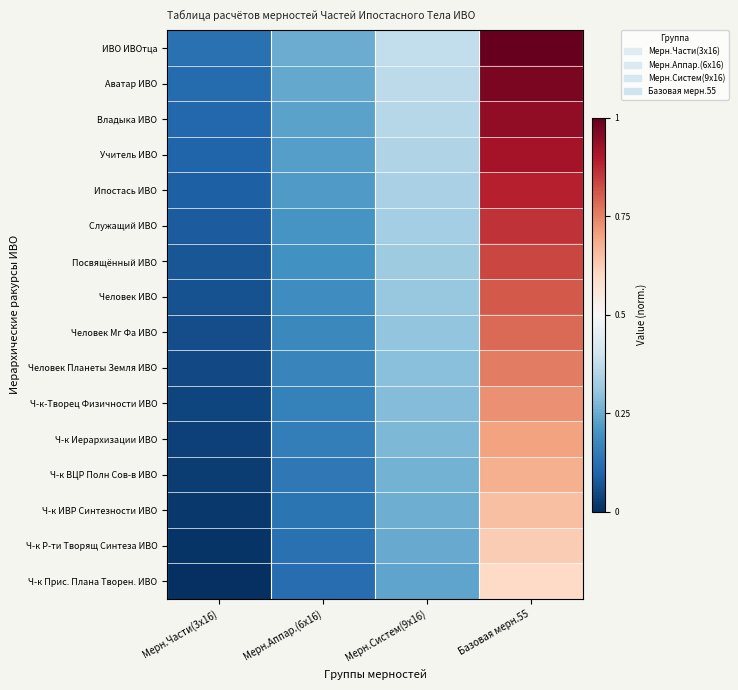

Reading left to right, extract all data points from this chart.

ИВО ИВОтца: Мерн.Части(3х16)=0.1	Мерн.Аппар.(6х16)=0.3	Мерн.Систем(9х16)=0.4	Базовая мерн.55=1.0
Аватар ИВО: Мерн.Части(3х16)=0.1	Мерн.Аппар.(6х16)=0.2	Мерн.Систем(9х16)=0.4	Базовая мерн.55=1.0
Владыка ИВО: Мерн.Части(3х16)=0.1	Мерн.Аппар.(6х16)=0.2	Мерн.Систем(9х16)=0.4	Базовая мерн.55=0.9
Учитель ИВО: Мерн.Части(3х16)=0.1	Мерн.Аппар.(6х16)=0.2	Мерн.Систем(9х16)=0.3	Базовая мерн.55=0.9
Ипостась ИВО: Мерн.Части(3х16)=0.1	Мерн.Аппар.(6х16)=0.2	Мерн.Систем(9х16)=0.3	Базовая мерн.55=0.9
Служащий ИВО: Мерн.Части(3х16)=0.1	Мерн.Аппар.(6х16)=0.2	Мерн.Систем(9х16)=0.3	Базовая мерн.55=0.9
Посвящённый ИВО: Мерн.Части(3х16)=0.1	Мерн.Аппар.(6х16)=0.2	Мерн.Систем(9х16)=0.3	Базовая мерн.55=0.8
Человек ИВО: Мерн.Части(3х16)=0.1	Мерн.Аппар.(6х16)=0.2	Мерн.Систем(9х16)=0.3	Базовая мерн.55=0.8
Человек Мг Фа ИВО: Мерн.Части(3х16)=0.1	Мерн.Аппар.(6х16)=0.2	Мерн.Систем(9х16)=0.3	Базовая мерн.55=0.8
Человек Планеты Земля ИВО: Мерн.Части(3х16)=0.0	Мерн.Аппар.(6х16)=0.2	Мерн.Систем(9х16)=0.3	Базовая мерн.55=0.8
Ч-к-Творец Физичности ИВО: Мерн.Части(3х16)=0.0	Мерн.Аппар.(6х16)=0.2	Мерн.Систем(9х16)=0.3	Базовая мерн.55=0.7
Ч-к Иерархизации ИВО: Мерн.Части(3х16)=0.0	Мерн.Аппар.(6х16)=0.2	Мерн.Систем(9х16)=0.3	Базовая мерн.55=0.7
Ч-к ВЦР Полн Сов-в ИВО: Мерн.Части(3х16)=0.0	Мерн.Аппар.(6х16)=0.1	Мерн.Систем(9х16)=0.3	Базовая мерн.55=0.7
Ч-к ИВР Синтезности ИВО: Мерн.Части(3х16)=0.0	Мерн.Аппар.(6х16)=0.1	Мерн.Систем(9х16)=0.3	Базовая мерн.55=0.7
Ч-к Р-ти Творящ Синтеза ИВО: Мерн.Части(3х16)=0.0	Мерн.Аппар.(6х16)=0.1	Мерн.Систем(9х16)=0.2	Базовая мерн.55=0.6
Ч-к Прис. Плана Творен. ИВО: Мерн.Части(3х16)=0.0	Мерн.Аппар.(6х16)=0.1	Мерн.Систем(9х16)=0.2	Базовая мерн.55=0.6